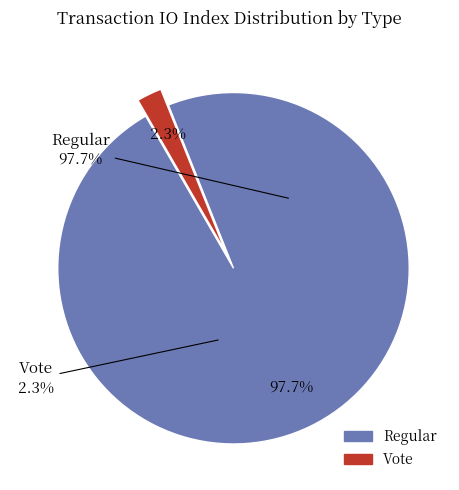

How many slices are in this pie chart?

2